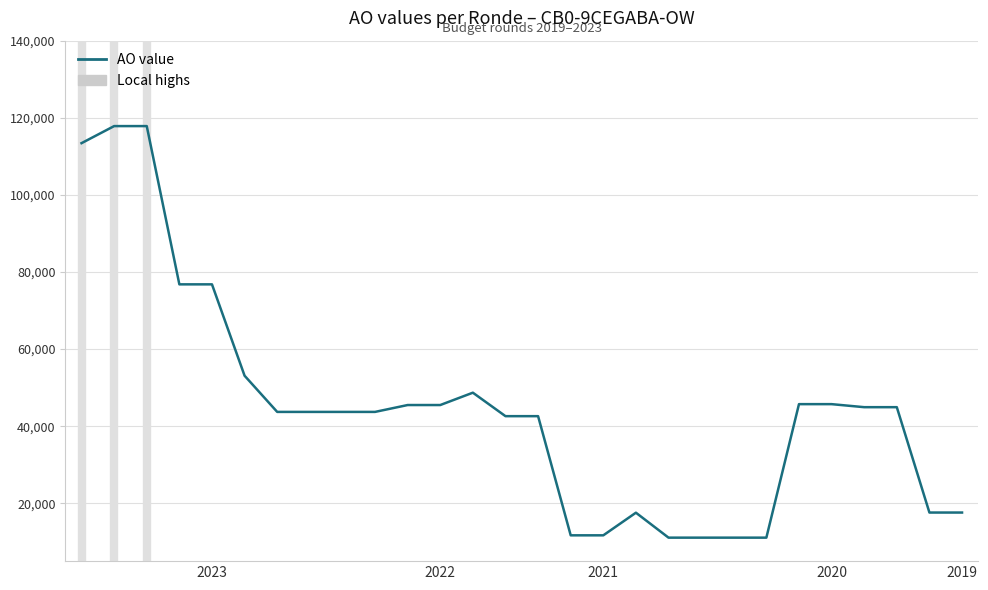

What is the smallest value displayed?

11092